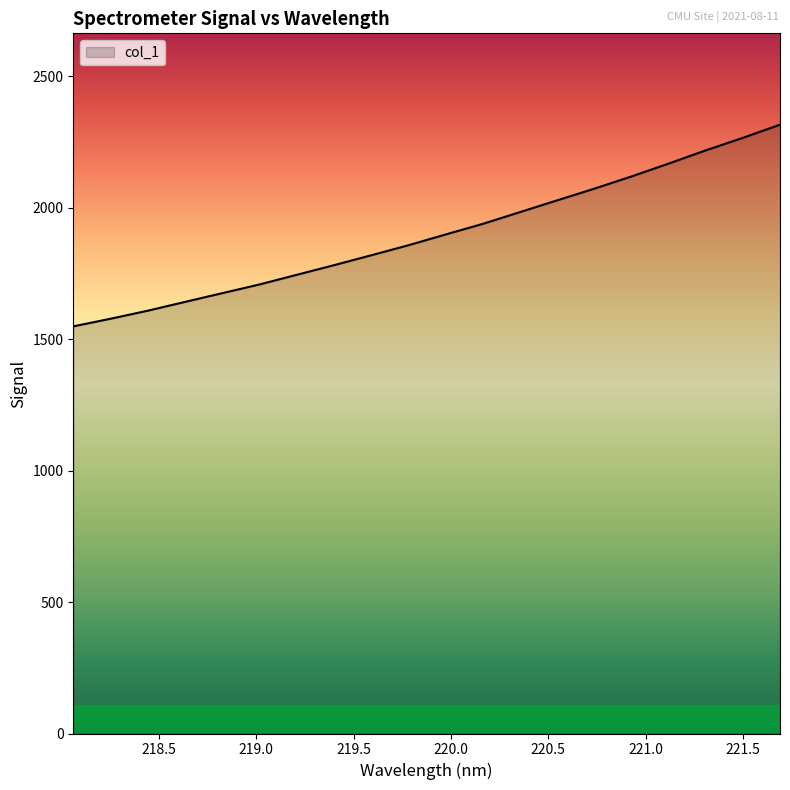

What is the minimum value shown in the chart?

1548.4